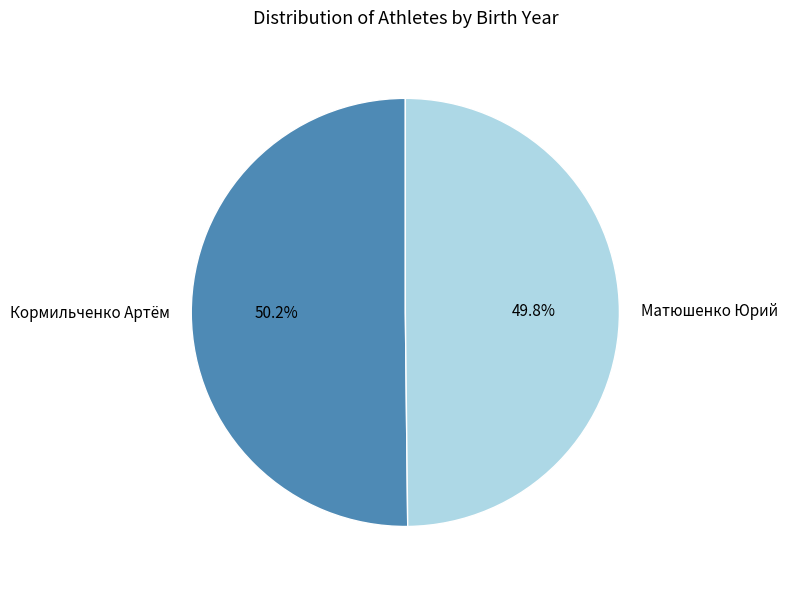

What is the total percentage of Матюшенко Юрий and Кормильченко Артём?

100.0%